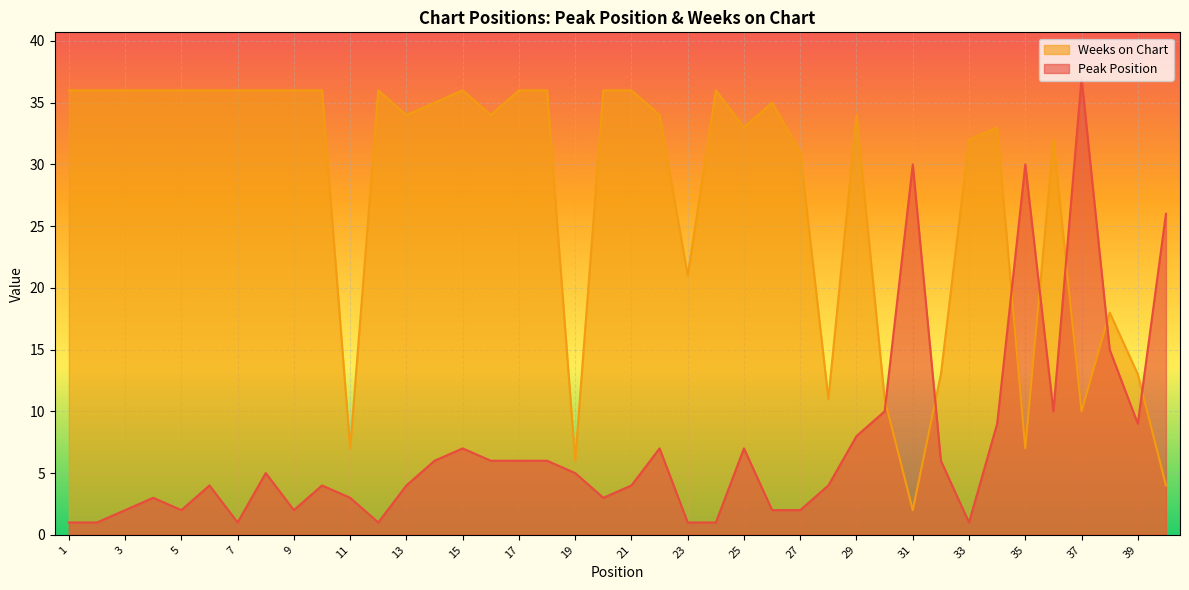

What is the difference between the second highest and second lowest values in the Peak Position series?

29